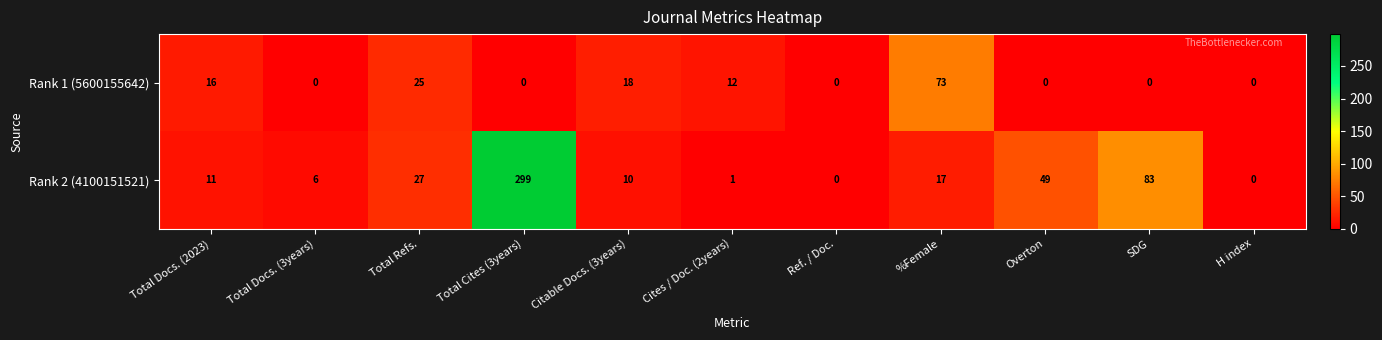

Which category has the highest value across all series?

Total Cites (3years)